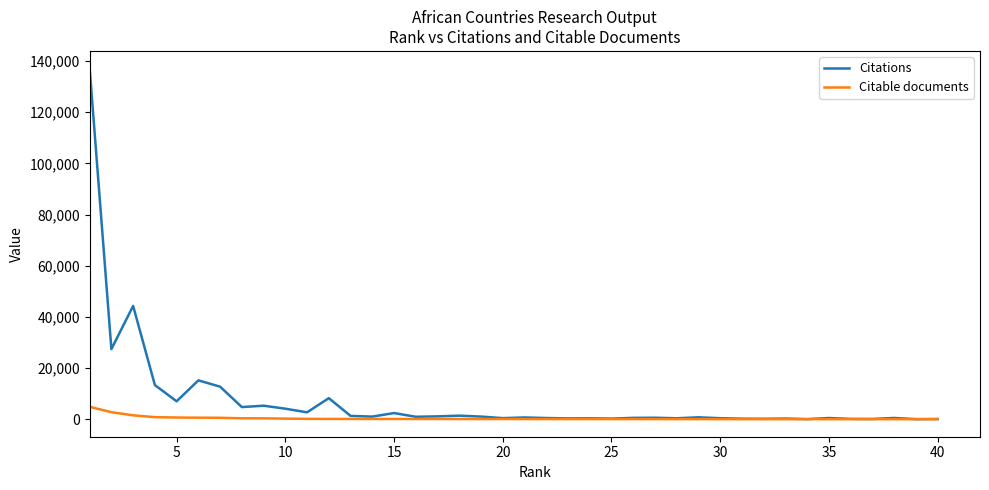

How many distinct data groups are displayed?

2